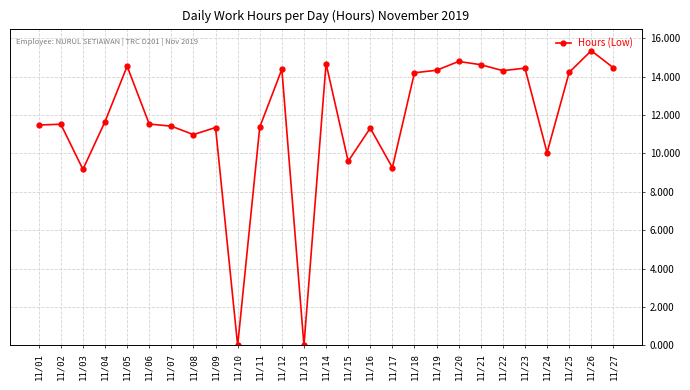

At which category does the chart reach its peak across all series?

11/26